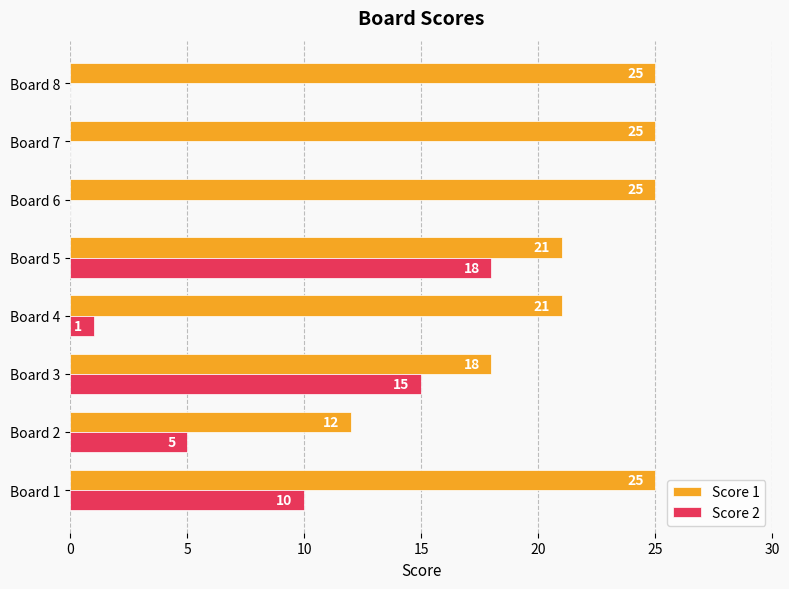

The value of Score 1 at Board 5 is 21. True or false?

True